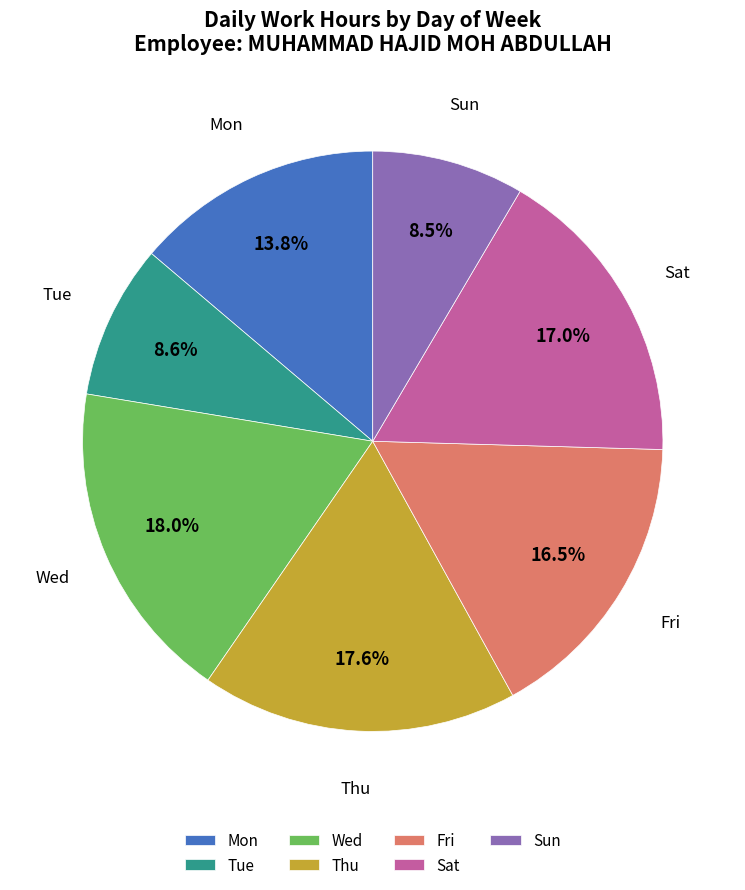

Is there any slice that represents more than half of the pie?

No